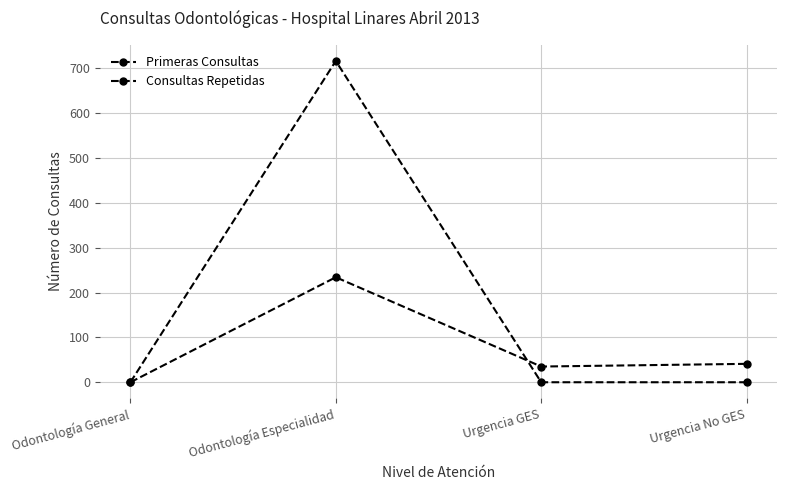

Rank the series by their maximum value, from lowest to highest.

Primeras Consultas, Consultas Repetidas